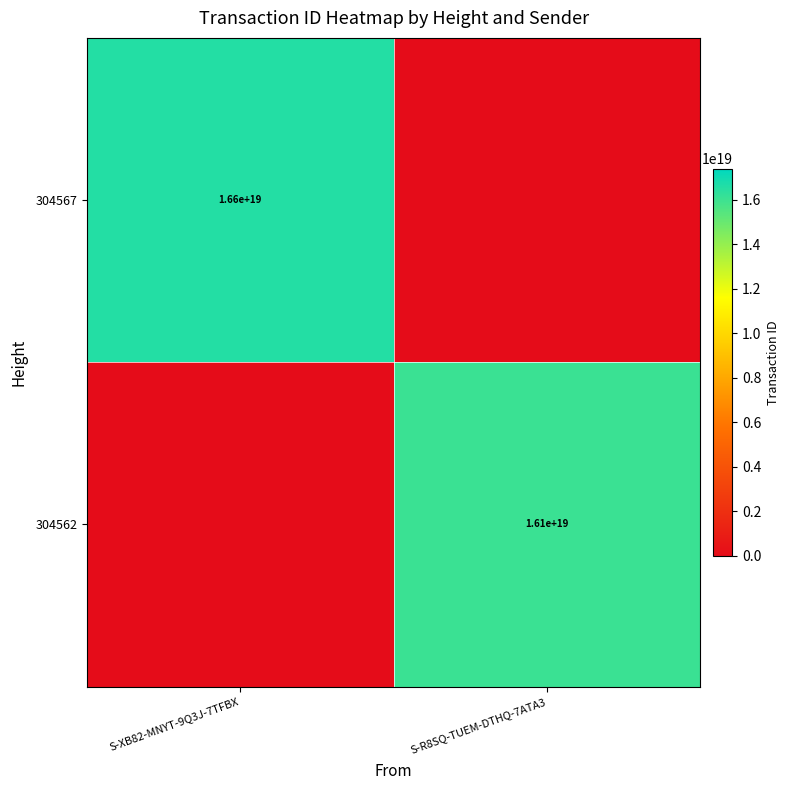

The 304567 series shows 16600000000000000000 at S-XB82-MNYT-9Q3J-7TFBX. True or false?

True